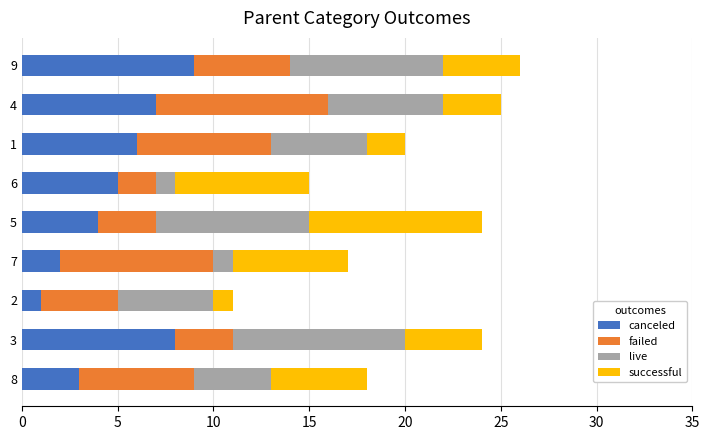

Rank the categories by canceled value from highest to lowest.

9, 3, 4, 1, 6, 5, 8, 7, 2